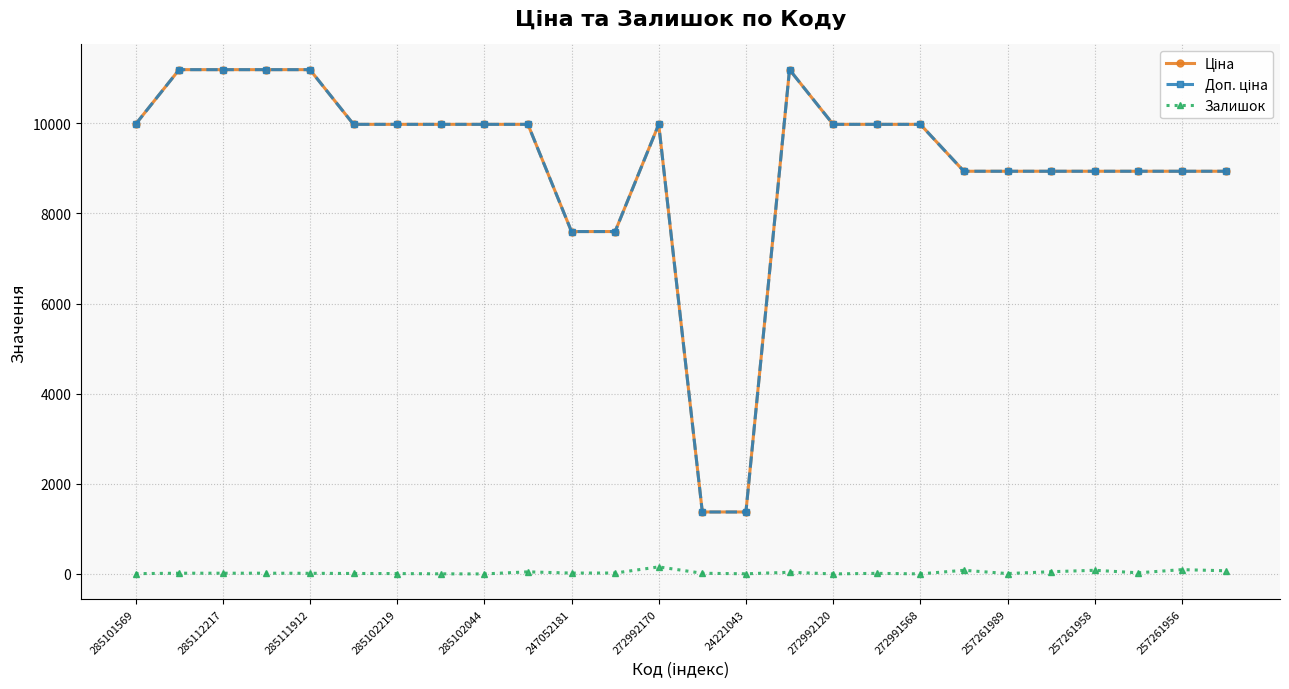

At how many categories does at least one series exceed 3152?

24